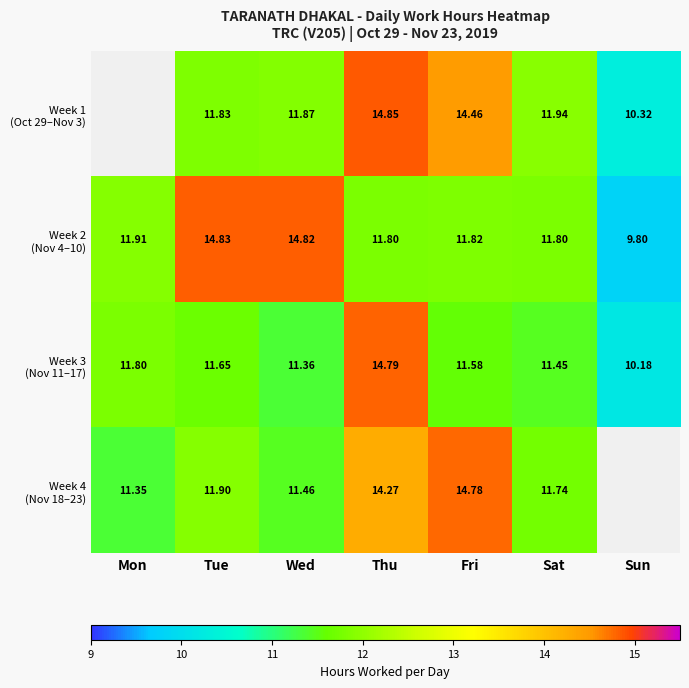

What is the sum of the Week 2 (Nov 4–10) values at Sun and Fri?

21.6